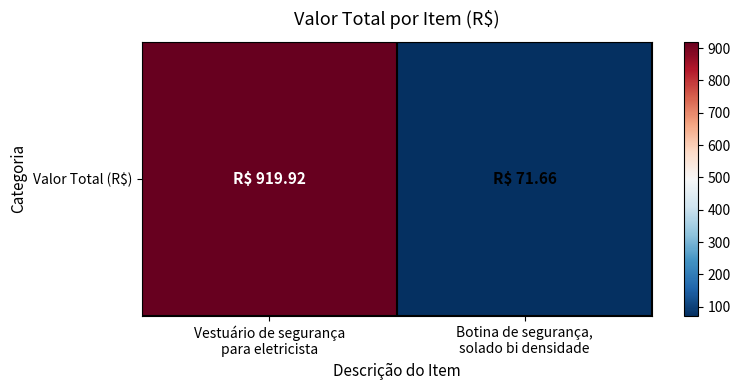

What is the ratio of the value at Botina de segurança,
solado bi densidade to the value at Vestuário de segurança
para eletricista?

0.1